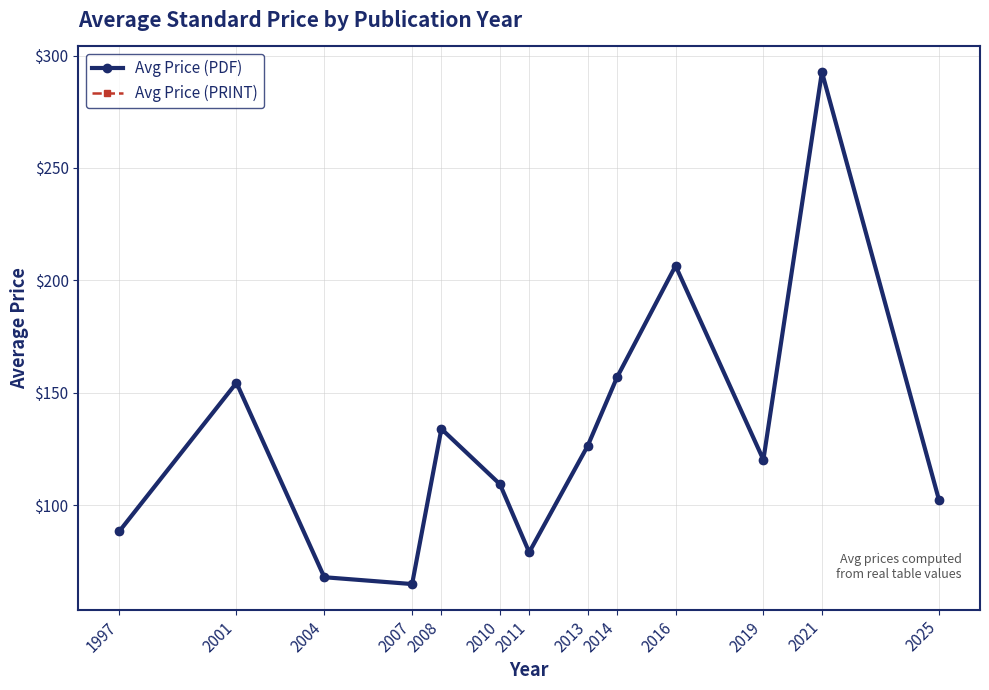

Which series has the largest range (max minus min)?

Avg Price (PDF)